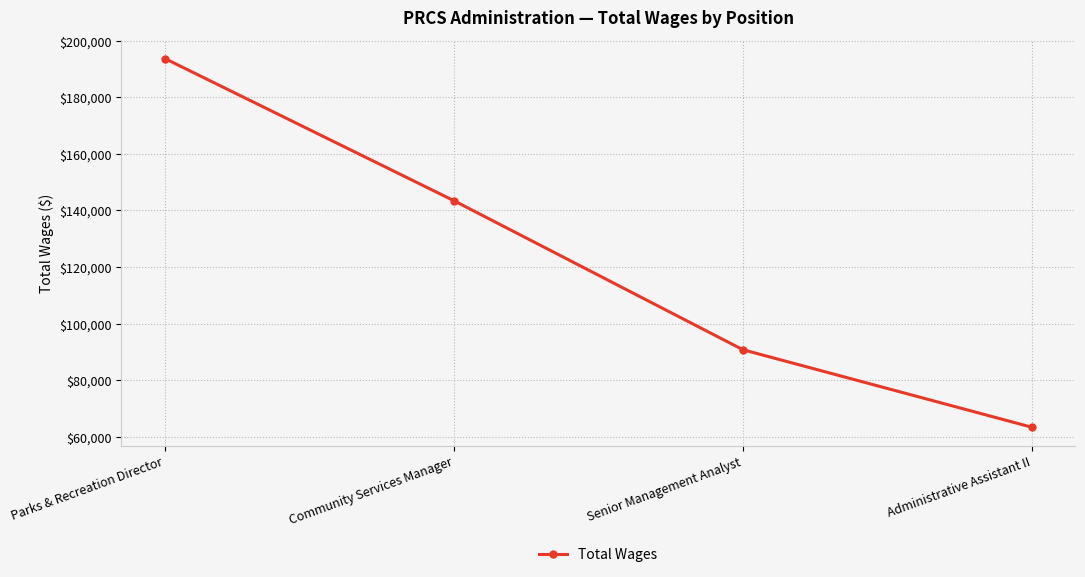

What is the value of the 2nd point from the left?

143460